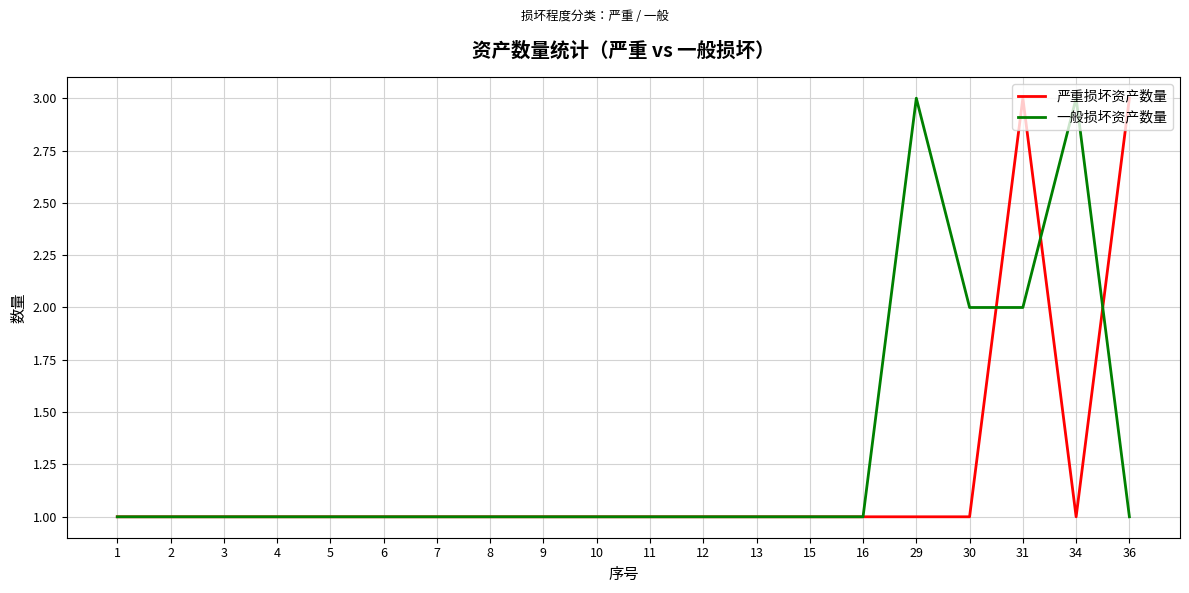

At which category is the sum across all series the highest?

31